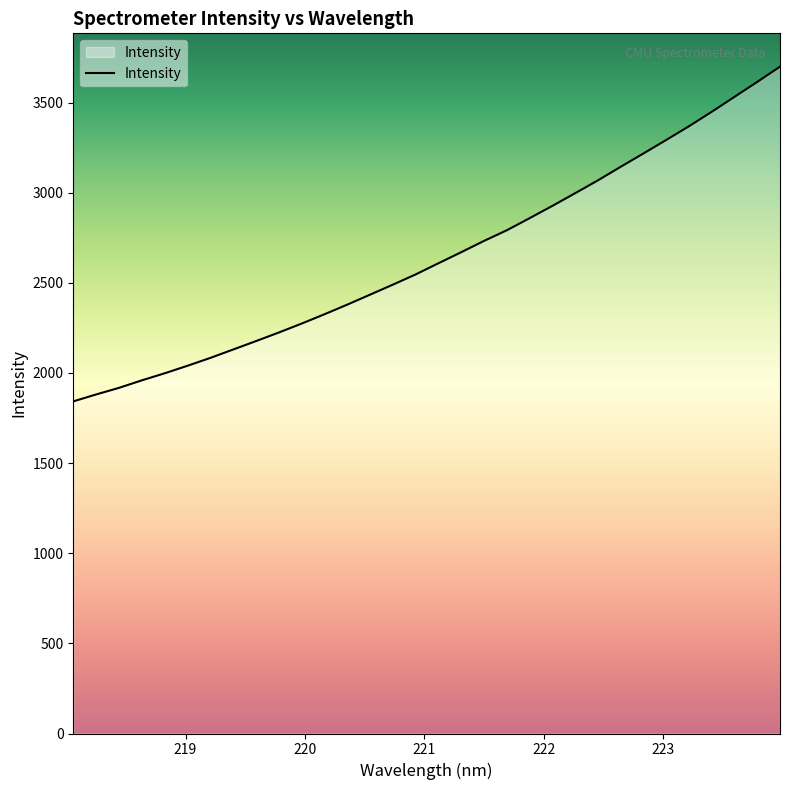

What is the smallest value displayed?

1842.4